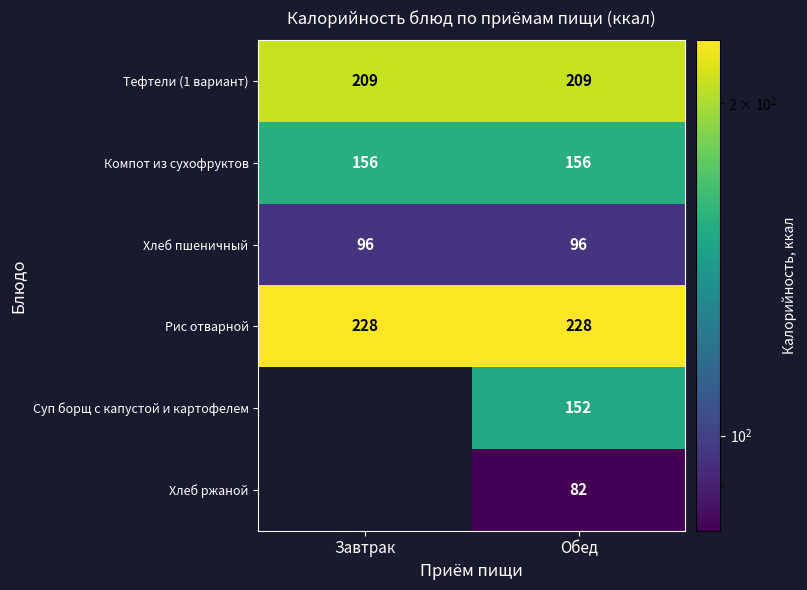

The Тефтели (1 вариант) series shows 115.1 at Обед. True or false?

False